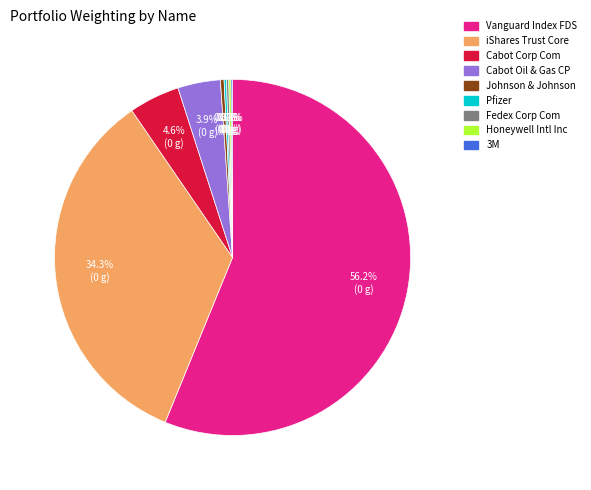

What portion of the pie excludes Johnson & Johnson?

99.7%